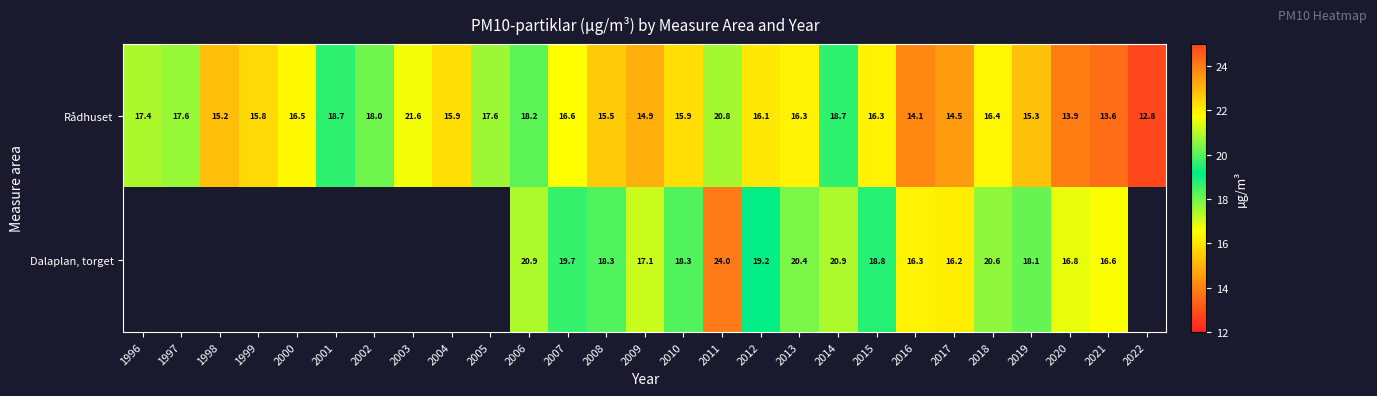

What is the approximate value of Rådhuset at 1998?

15.2